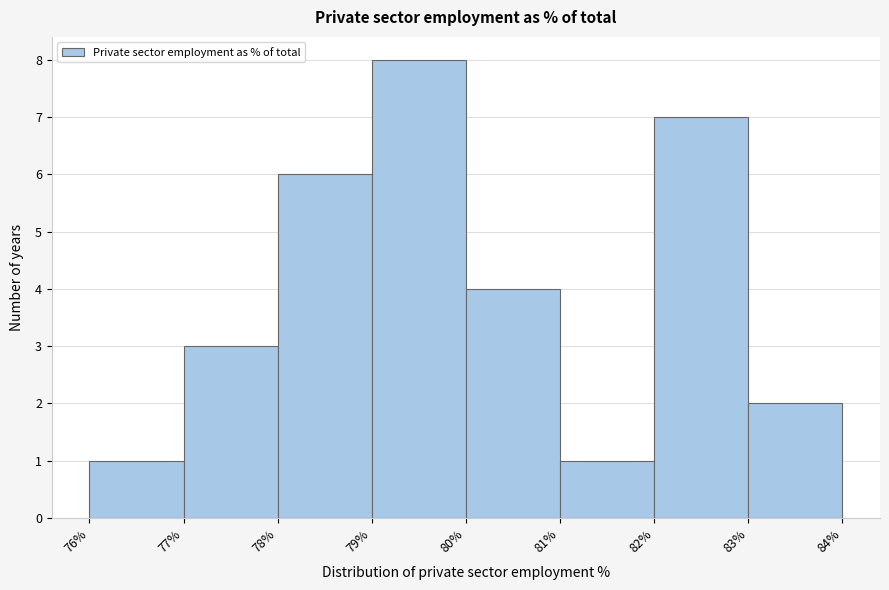

Reading left to right, list every bar in this chart as the range it spans on the x-axis followed by its height. The values are not printed on the chart, so give them approximately, as read against the axis.

76% to 77%: 1
77% to 78%: 3
78% to 79%: 6
79% to 80%: 8
80% to 81%: 4
81% to 82%: 1
82% to 83%: 7
83% to 84%: 2